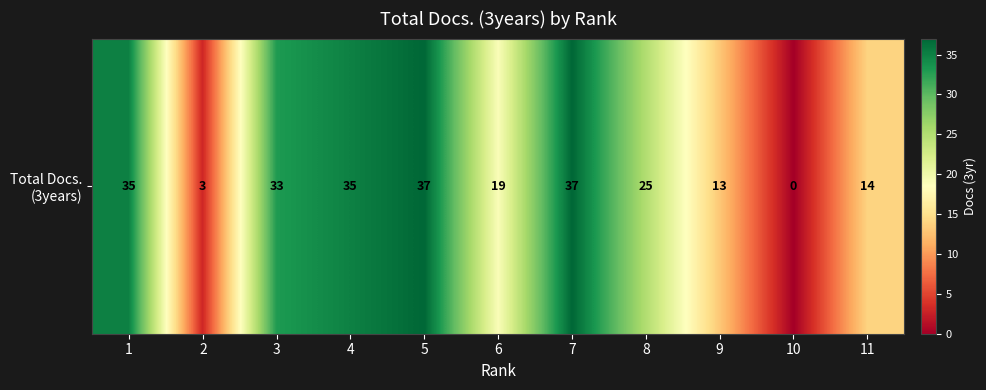

List the labels in order of value, smallest first.

10, 2, 9, 11, 6, 8, 3, 1, 4, 5, 7